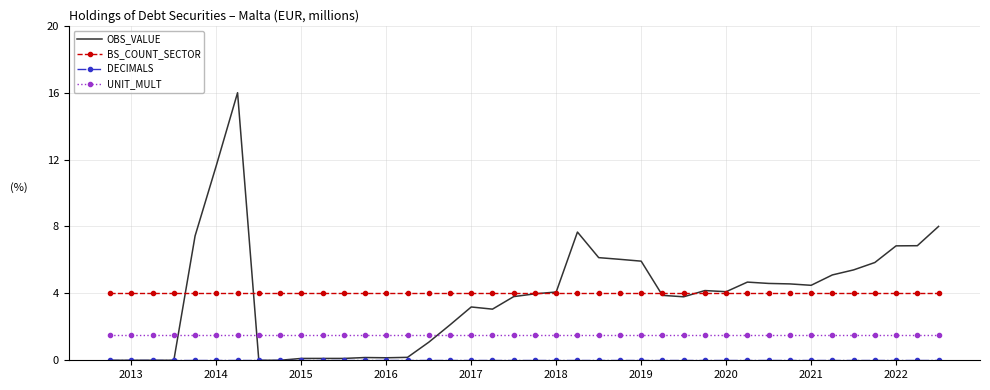

Which series has the largest range (max minus min)?

OBS_VALUE